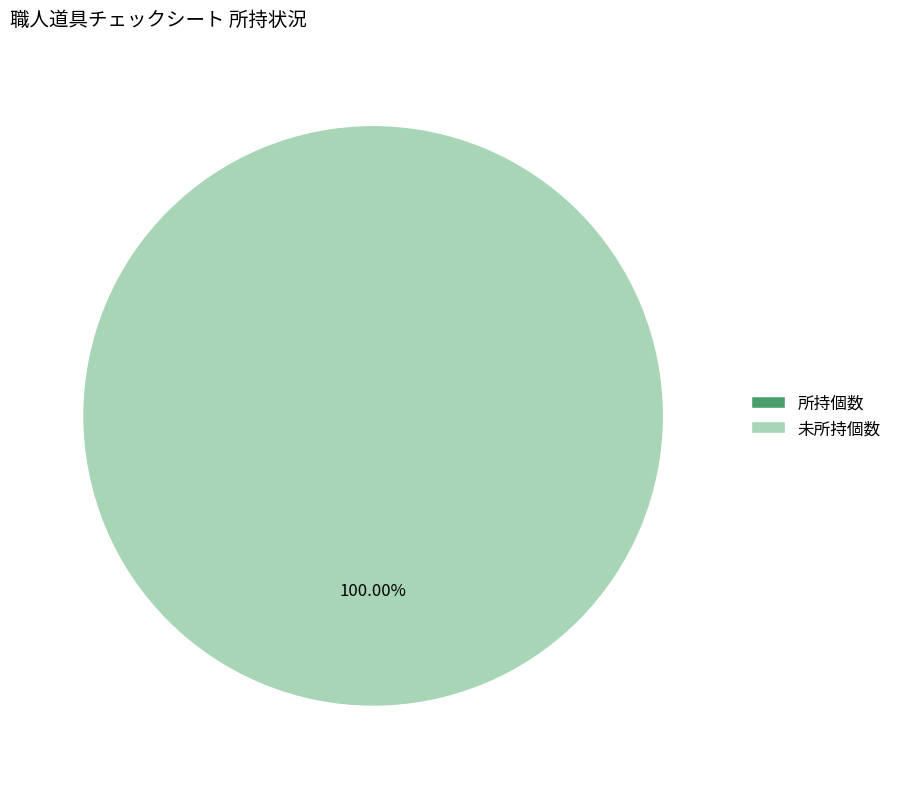

Which has a higher value, 所持個数 or 未所持個数?

未所持個数